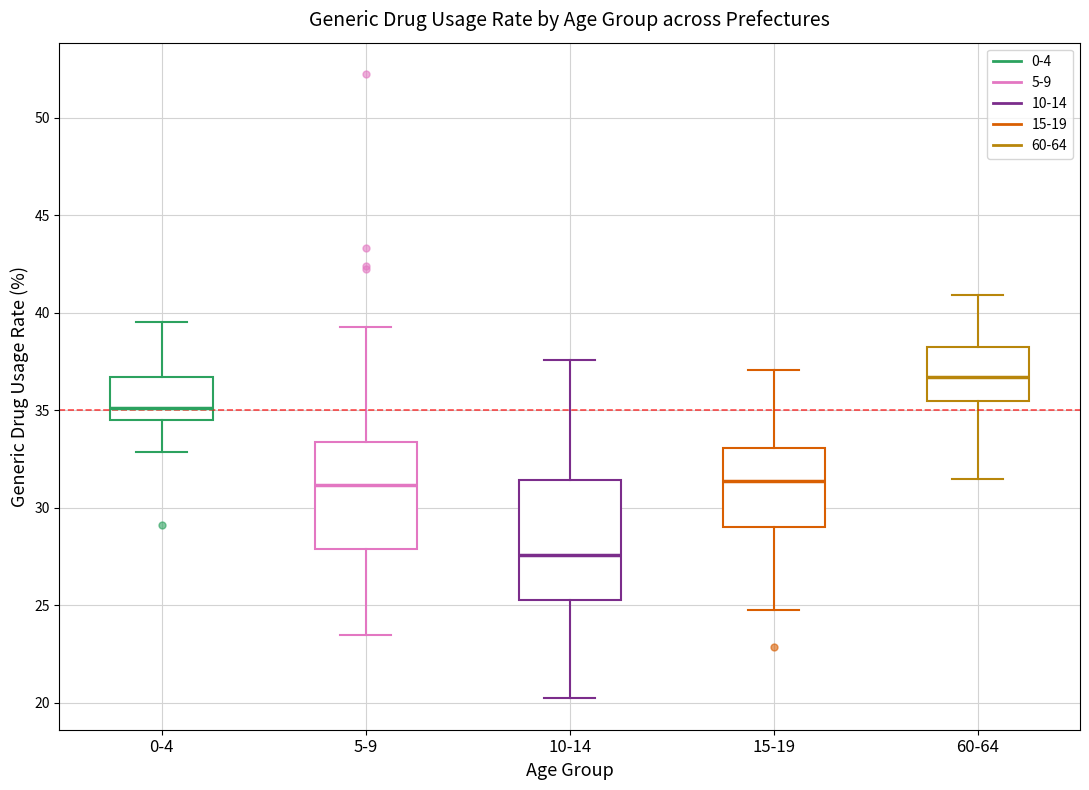

Which box has the highest median line?

60-64